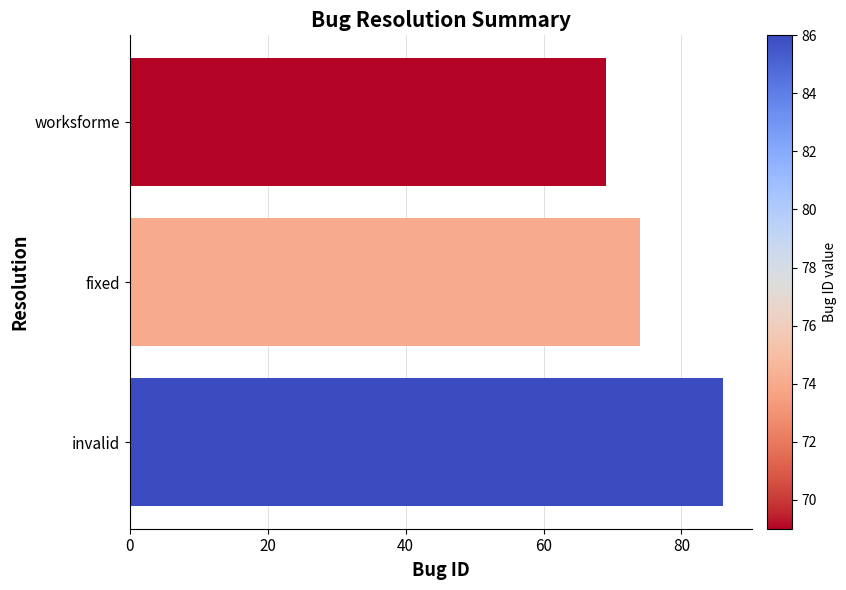

What is the change in value from worksforme to invalid?

+17